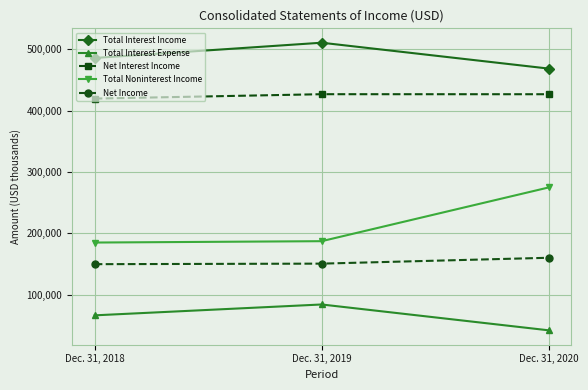

The value of Net Interest Income at Dec. 31, 2019 is 564445. True or false?

False